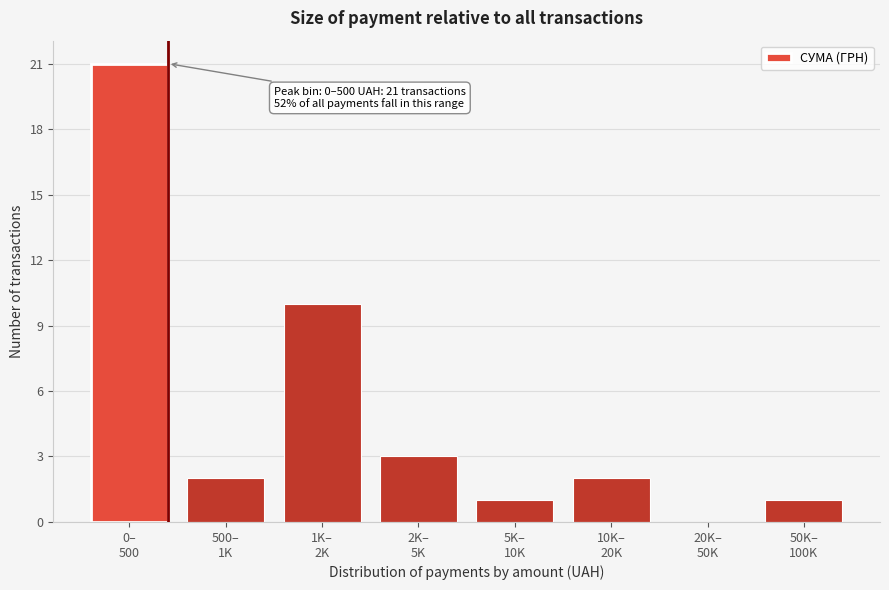

What is the sum of all values?

40